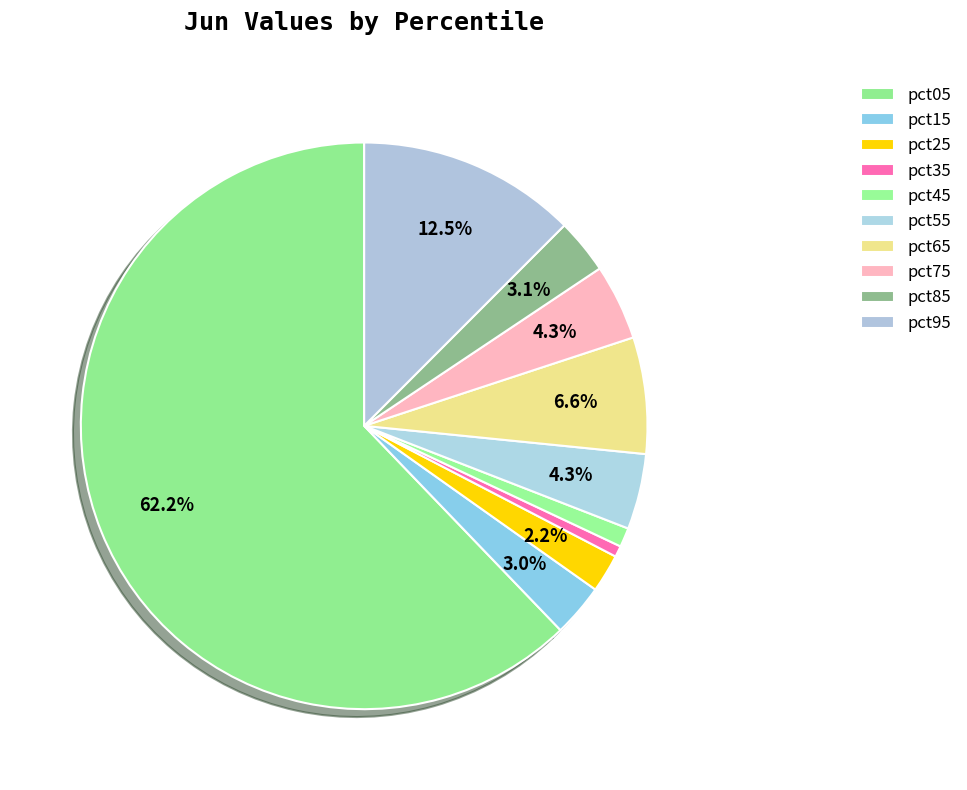

Do pct65 and pct05 together represent more than half of the pie?

Yes